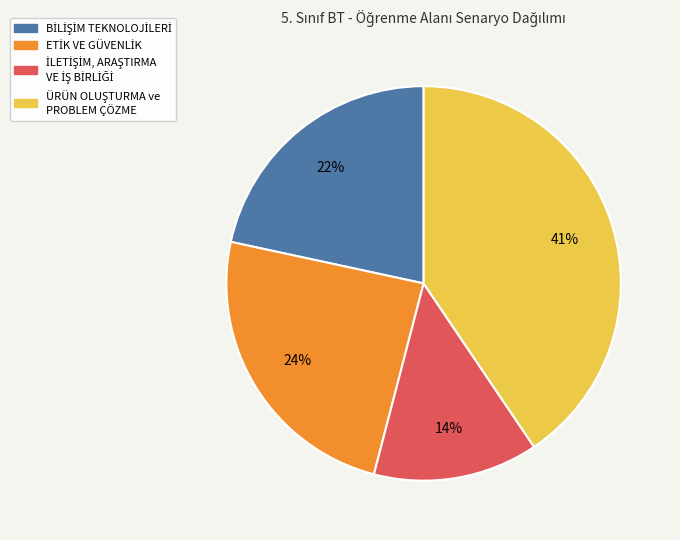

Does any single category account for the majority?

No